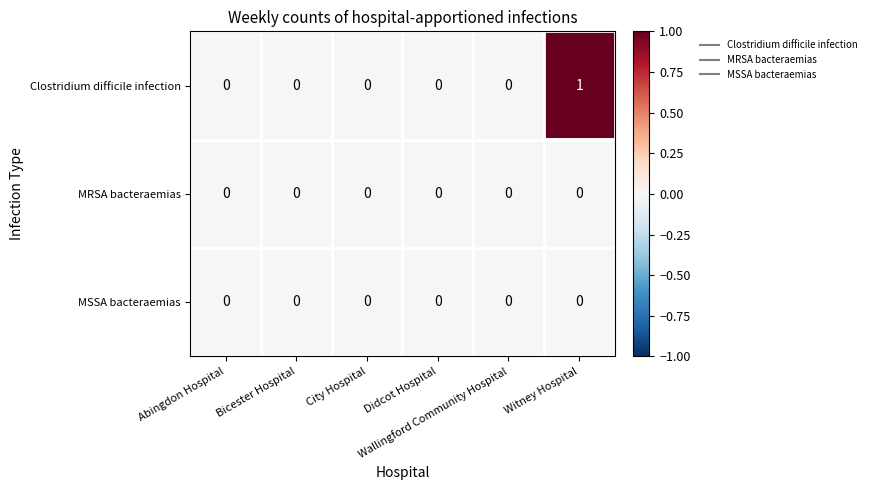

Count the Clostridium difficile infection values in the range 0 to 1.

6